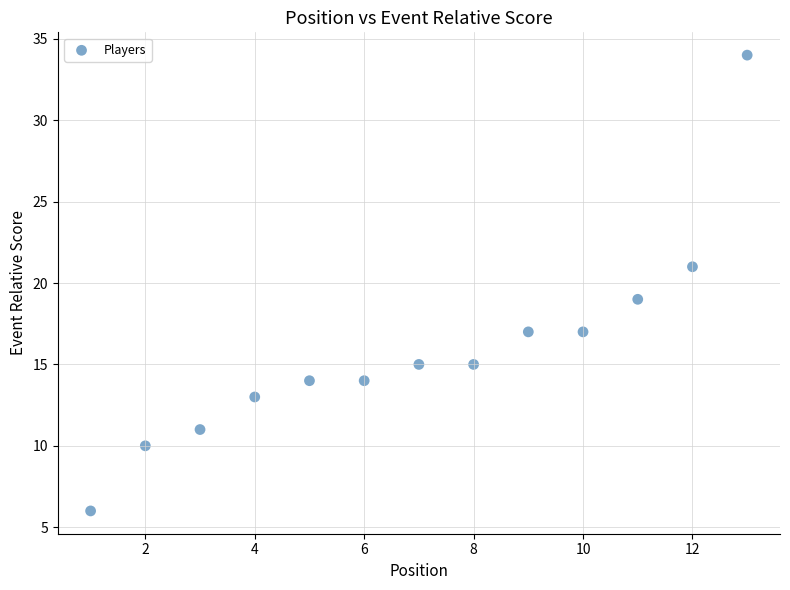

What is the range of X values (max minus min)?

12